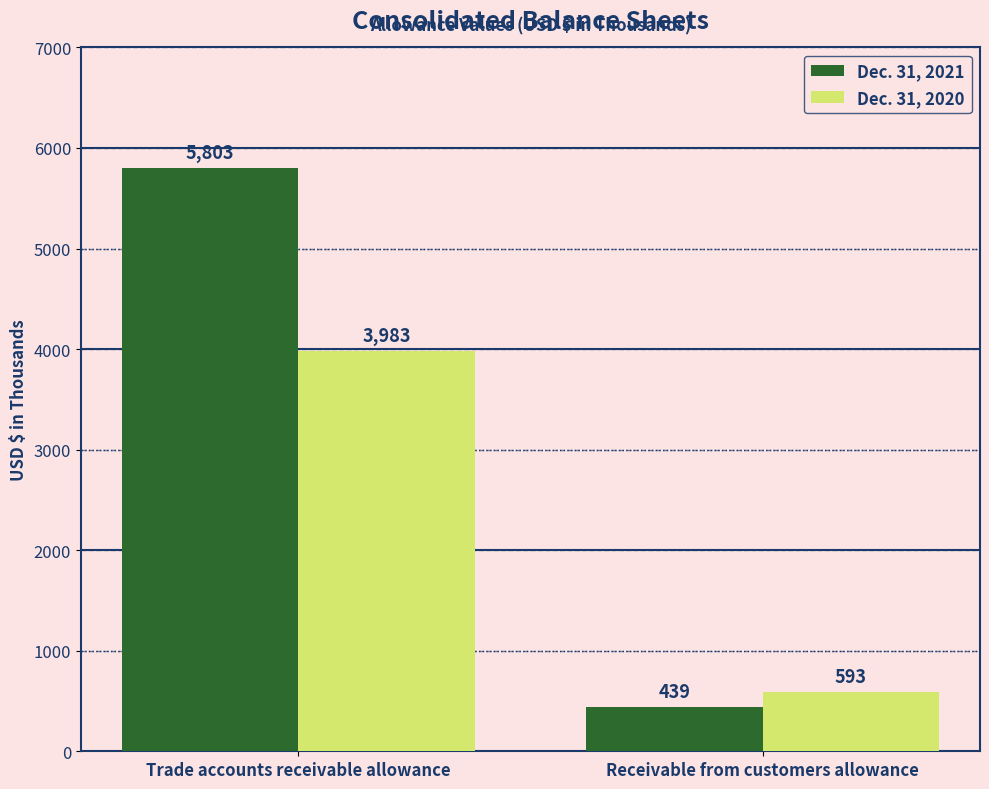

What is the minimum value for Dec. 31, 2021?

439